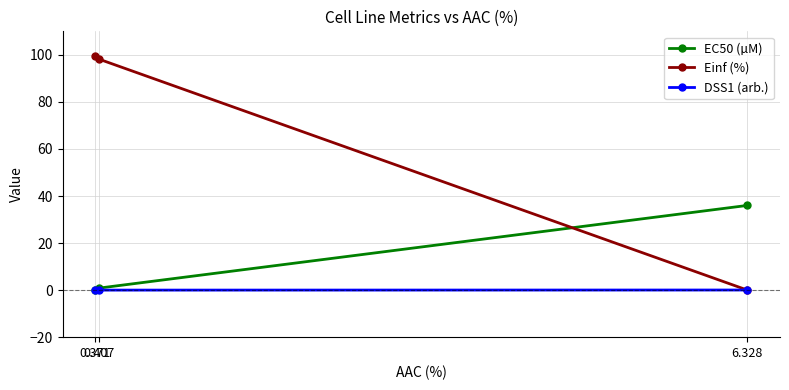

Which series has the largest total across all categories?

Einf (%)